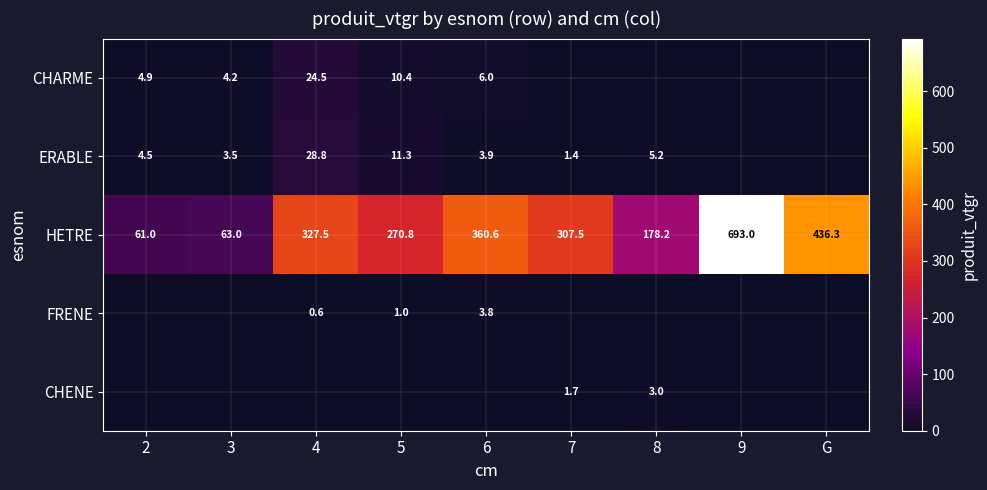

At which category is the sum across all series the highest?

9